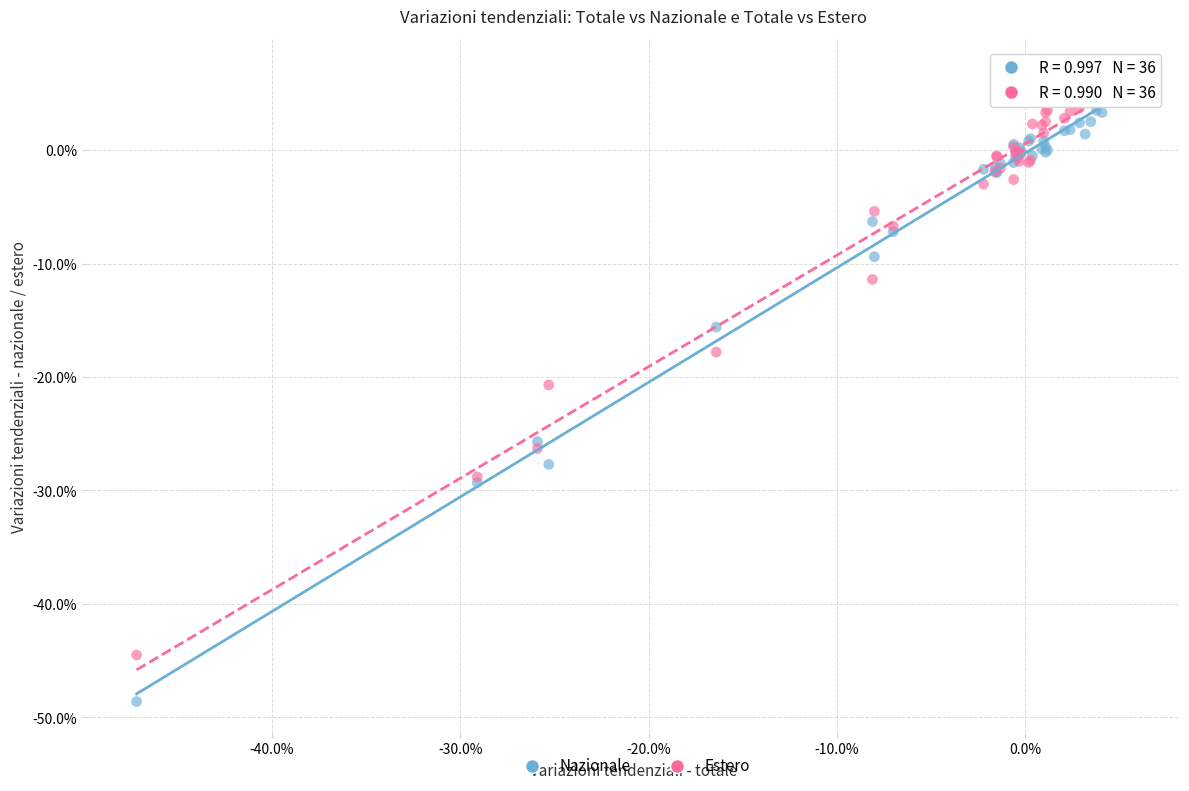

Which series reaches the maximum Y coordinate?

Estero